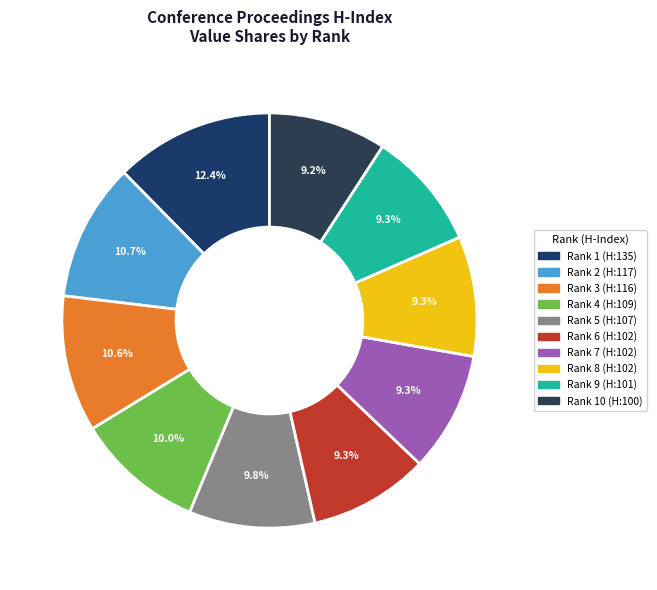

What percentage is the Rank 1 (H:135) slice, to the nearest percent?

12%